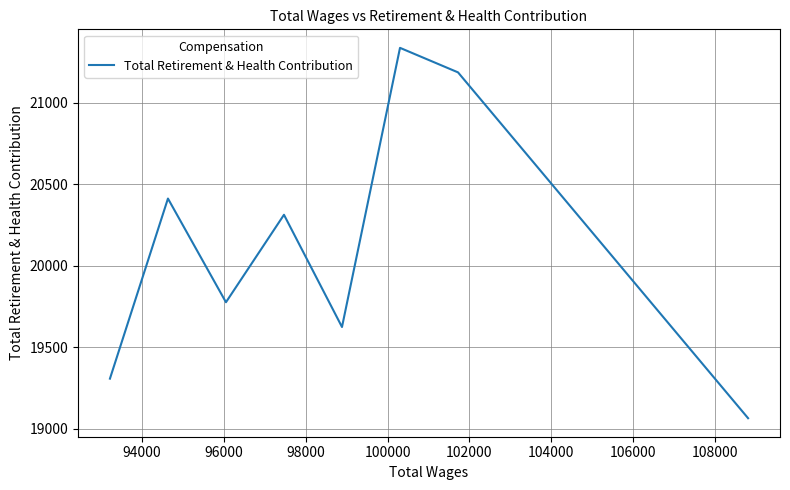

What is the maximum value shown in the chart?

21337.5